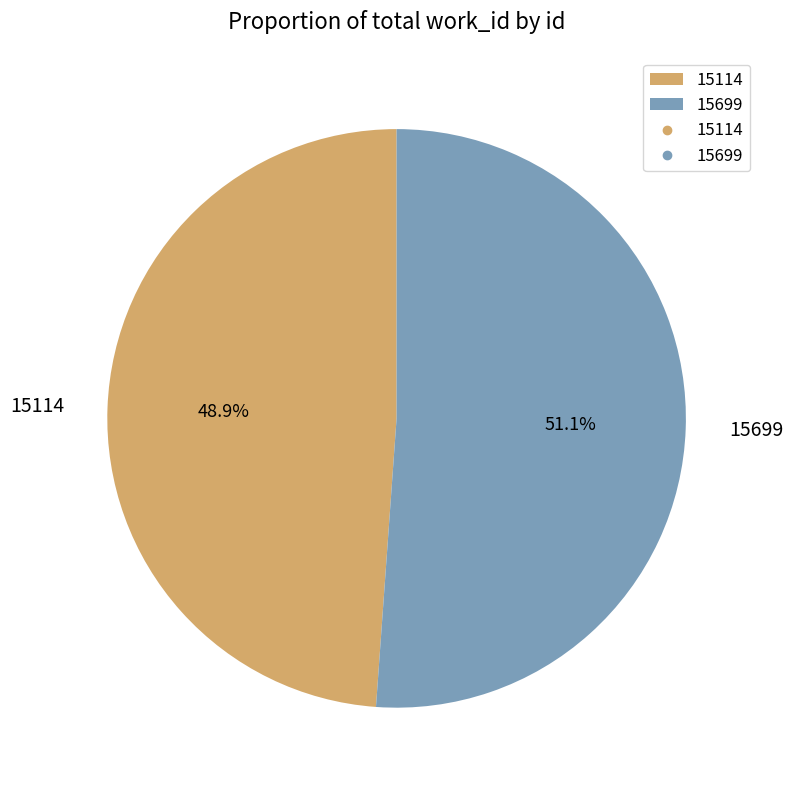

Does 15114 account for over 50% of the chart?

No